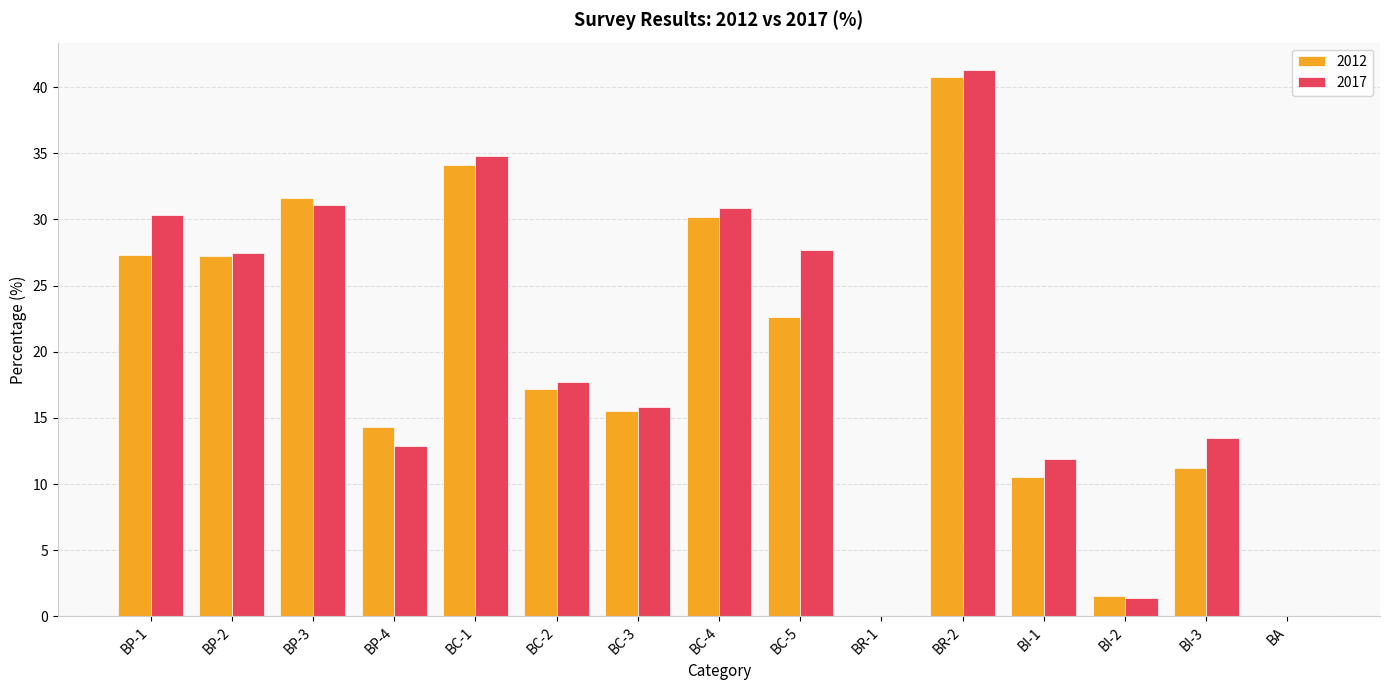

Which series has the widest spread of values?

2017